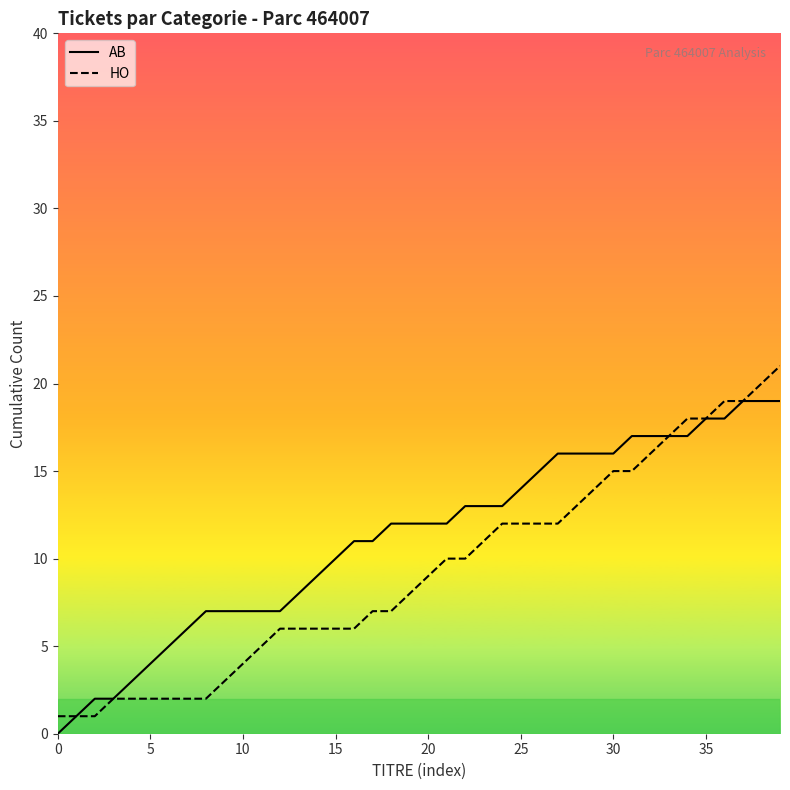

What is the maximum value shown in the chart?

21